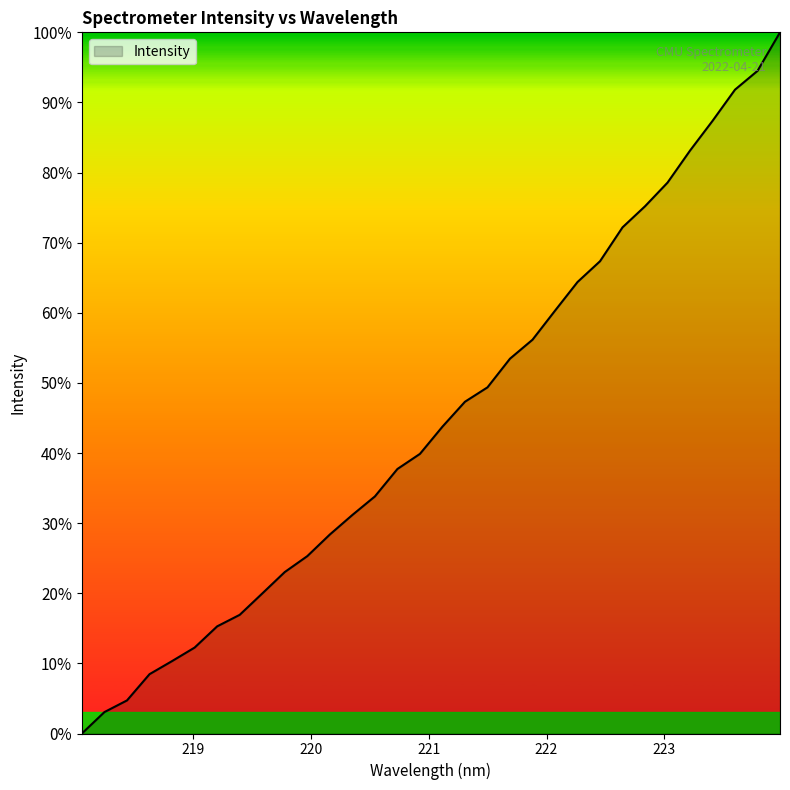

What is the difference between the maximum and minimum values?

100.0